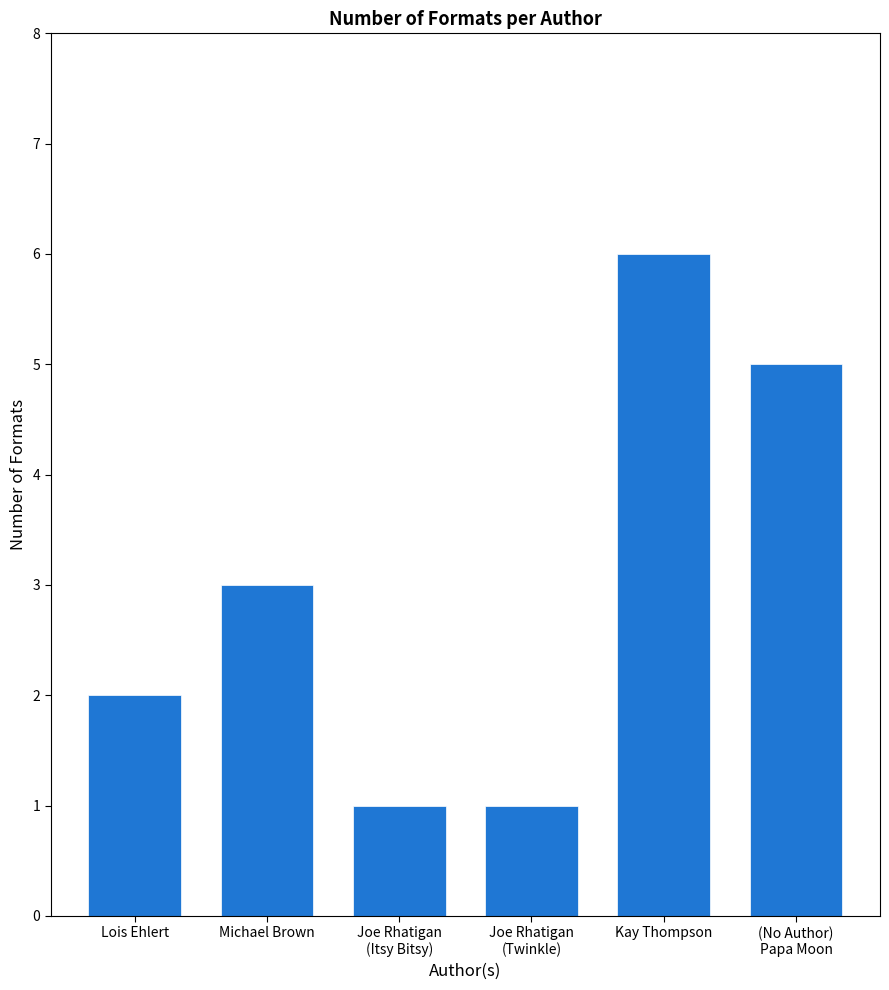

The chart shows a value of 0 at Joe Rhatigan
(Itsy Bitsy). True or false?

False